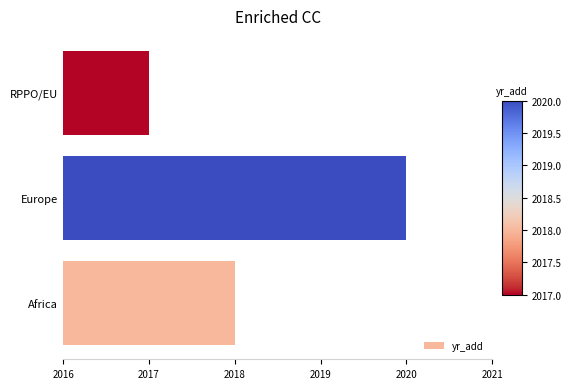

The chart shows a value of 2017 at RPPO/EU. True or false?

True